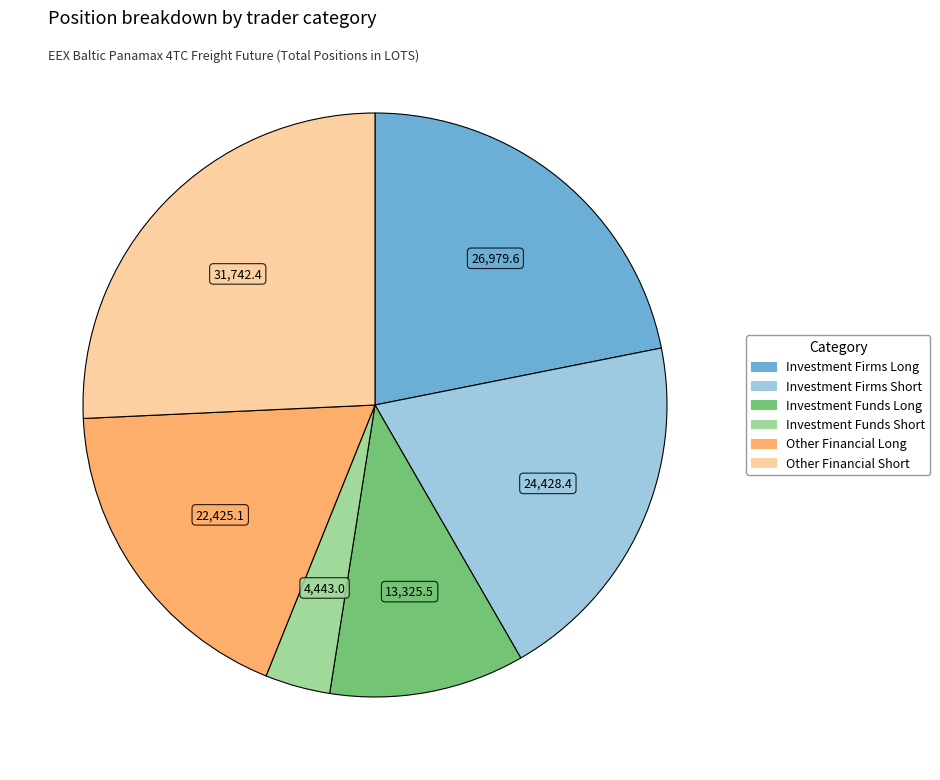

What is the largest slice in the pie chart?

Other Financial Short